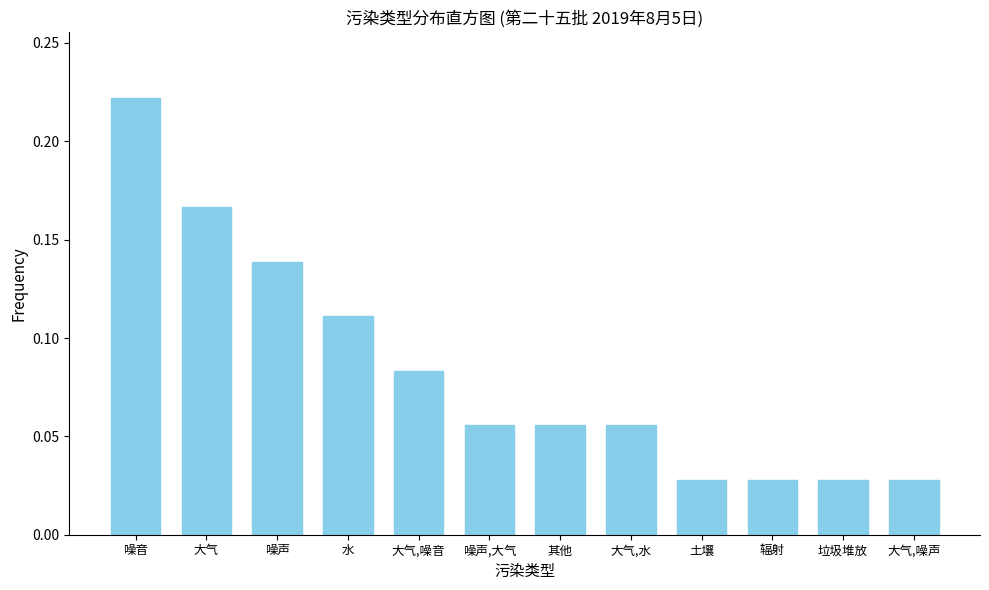

How many values are between 0 and 1?

12